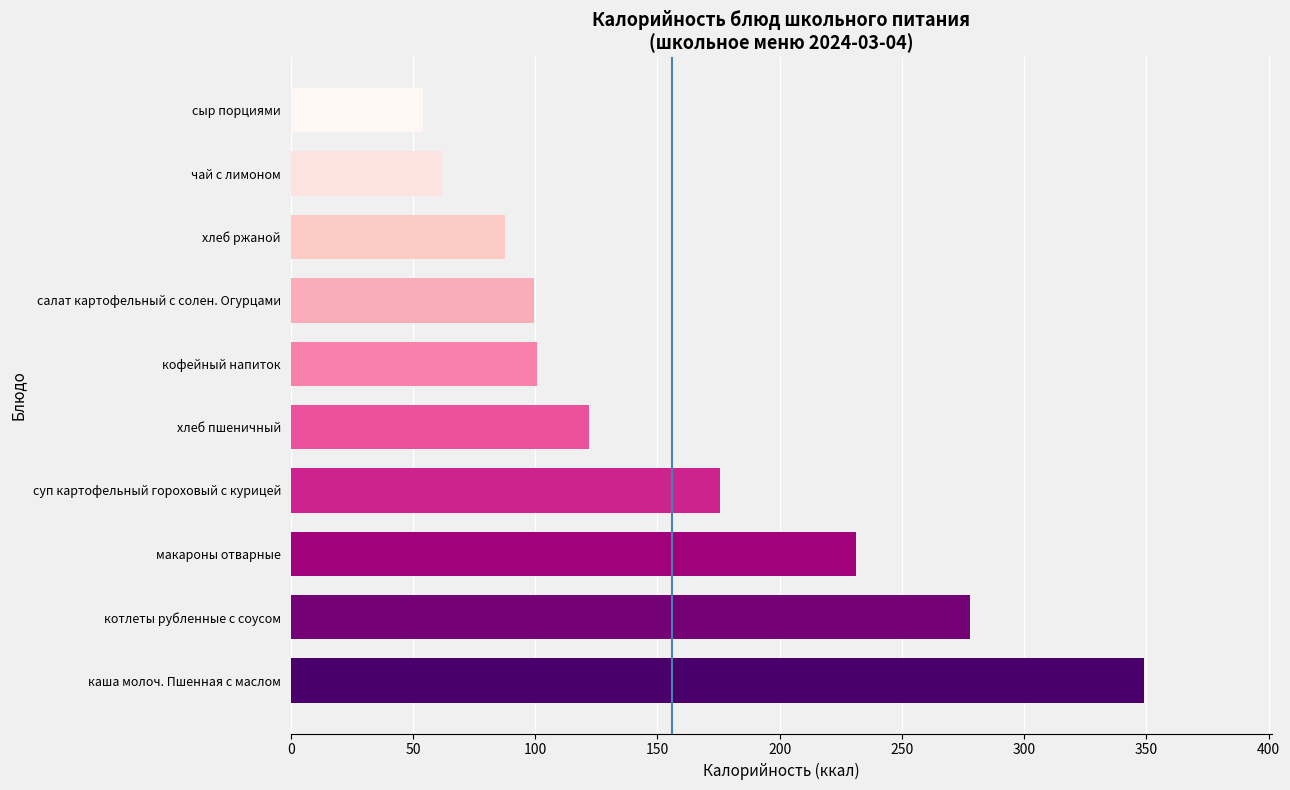

What is the difference between the maximum and minimum values?

295.1